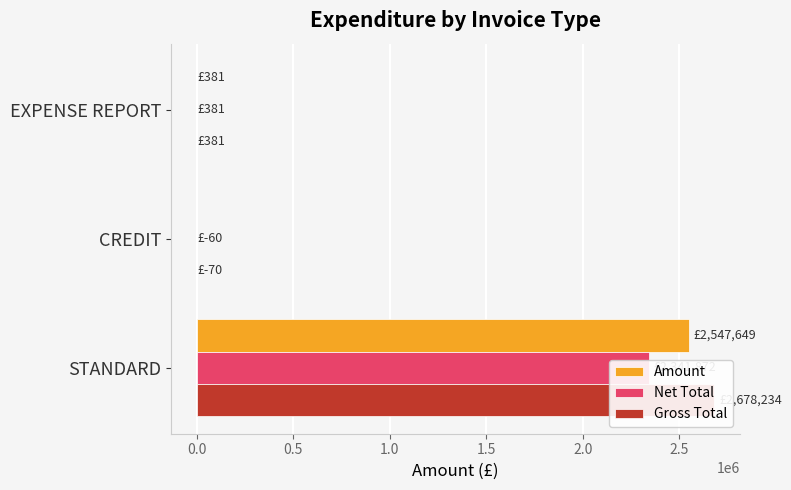

What is the sum of all Gross Total values?

2678545.0